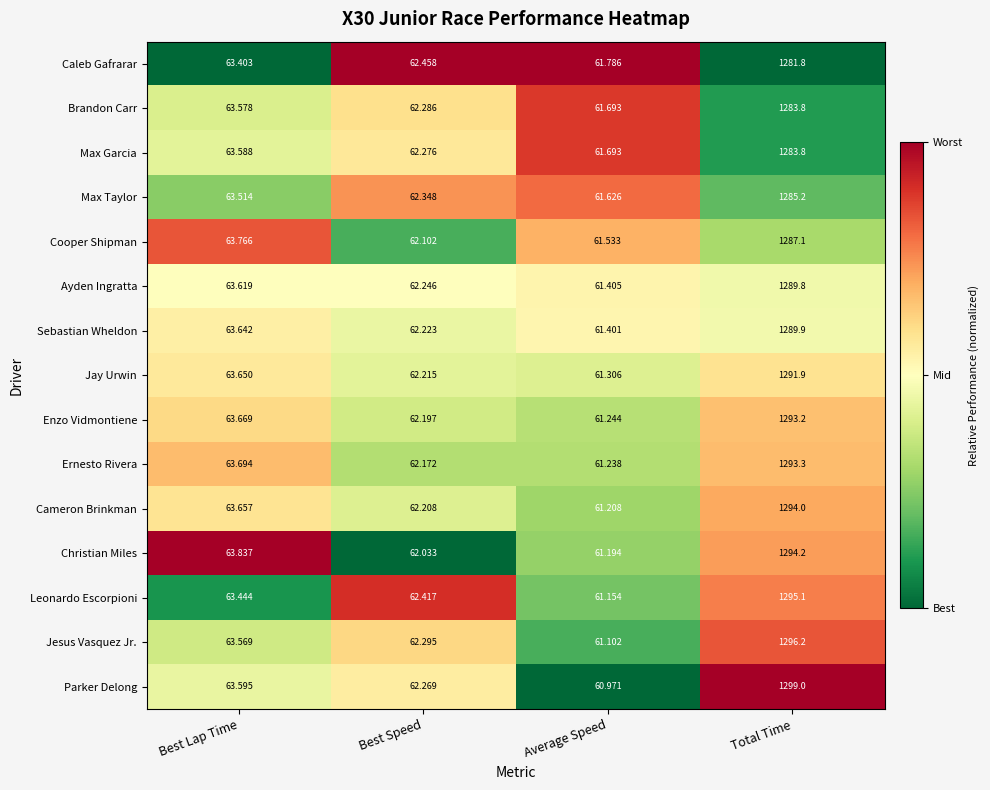

Which series has the largest range (max minus min)?

Parker Delong